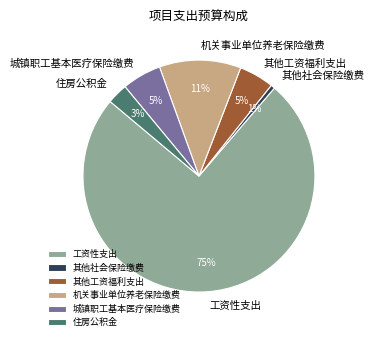

Which slice is the largest?

工资性支出